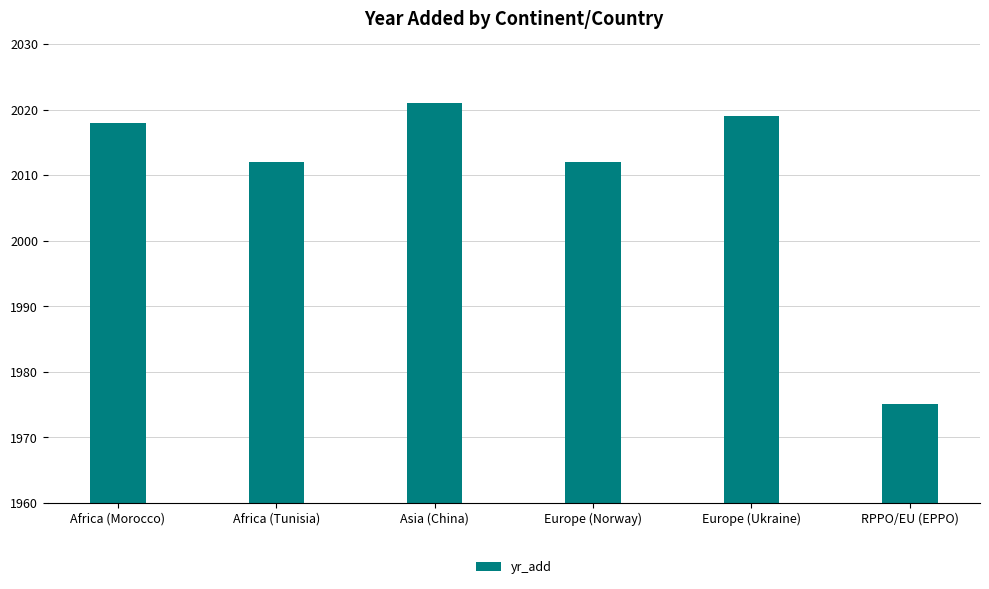

What is the minimum value shown in the chart?

1975